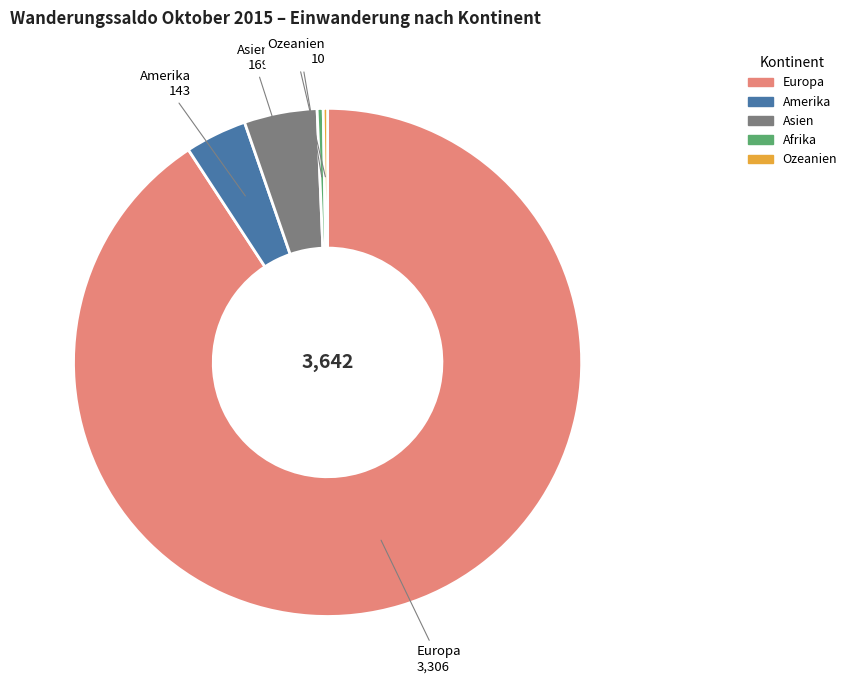

Which has a higher value, Afrika or Amerika?

Amerika